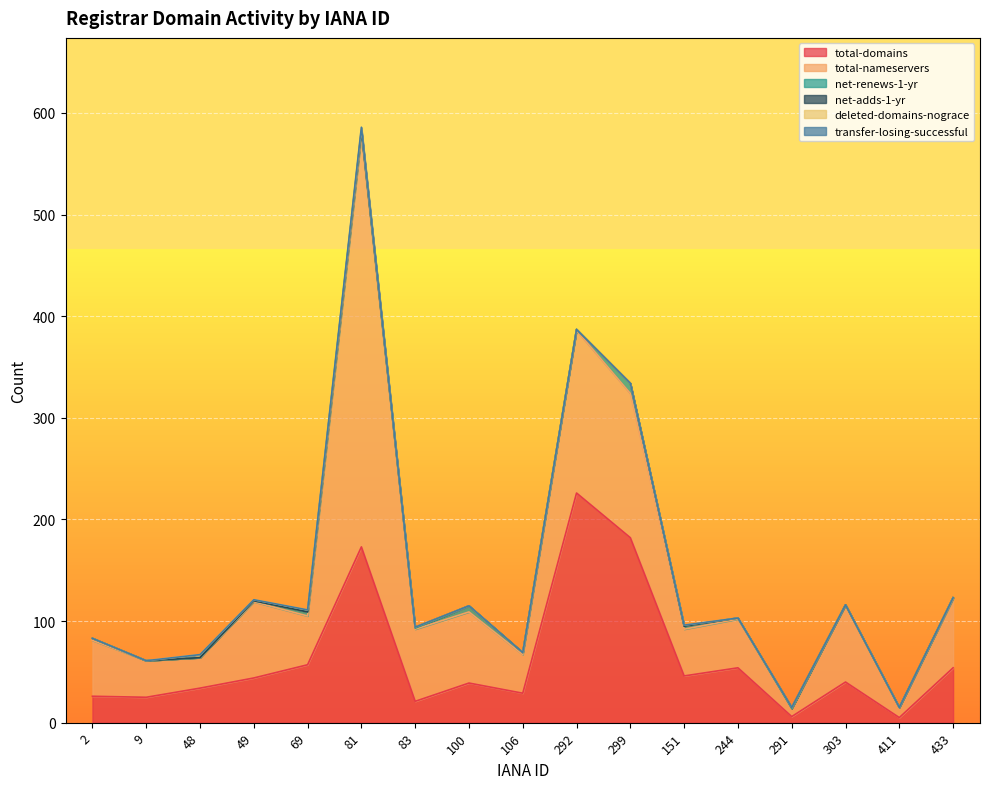

Which series changed the most between 69 and 83?

total-domains